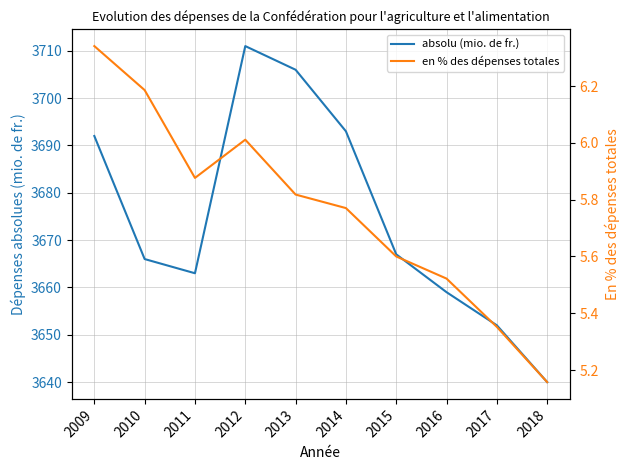

What is the spread (max minus min) of values at 2012?

3705.0